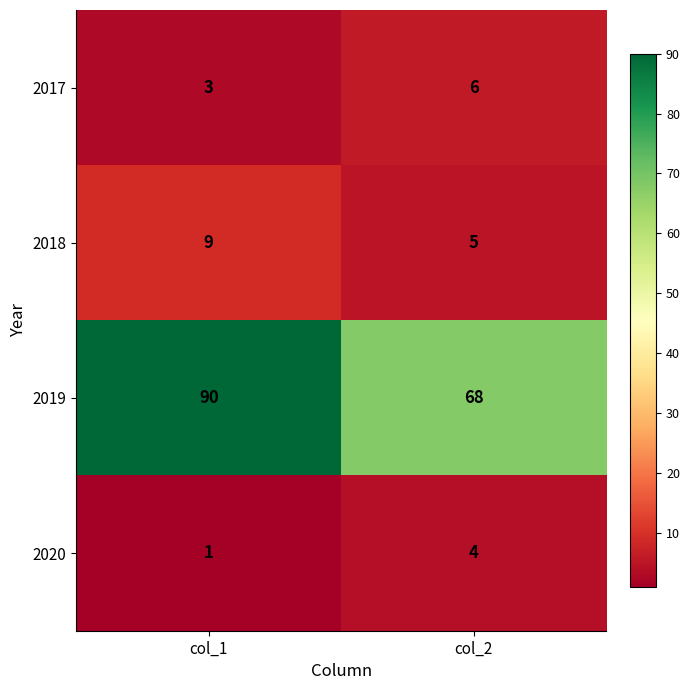

Which series has the widest spread of values?

2019